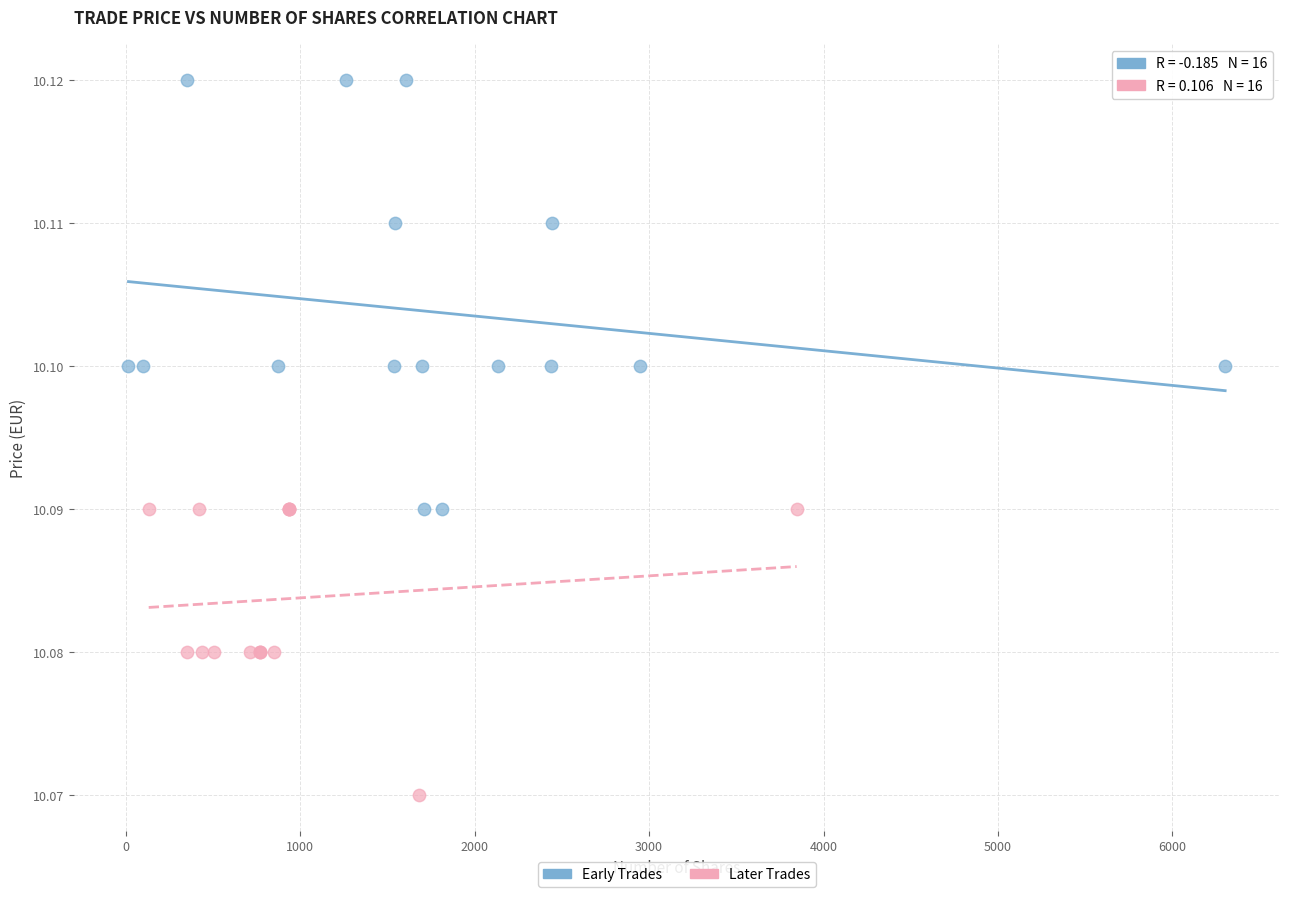

Which series reaches the maximum Y coordinate?

Early Trades